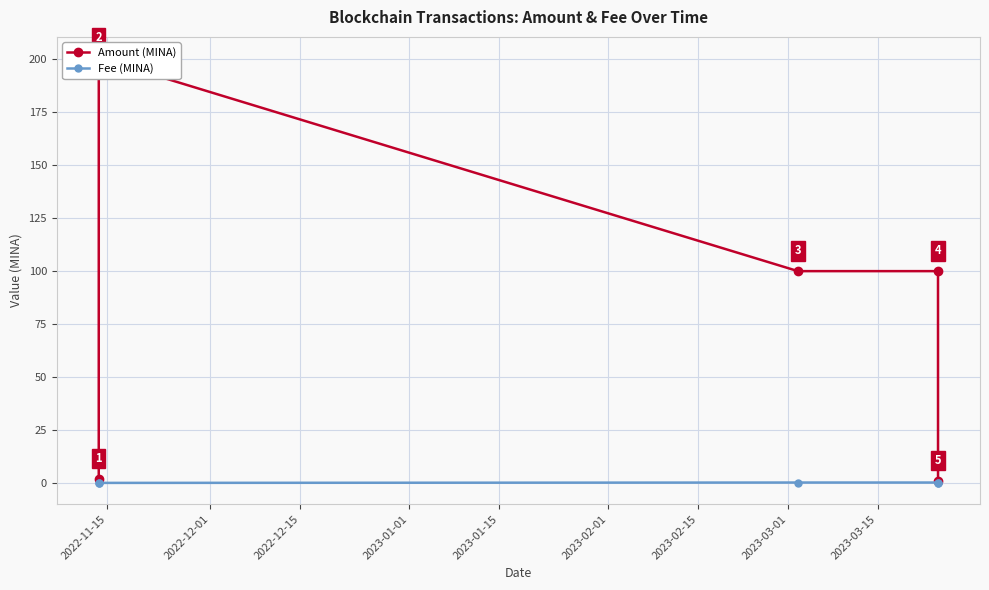

What is the value of the Amount (MINA) point at the 4th from the left?

100.0